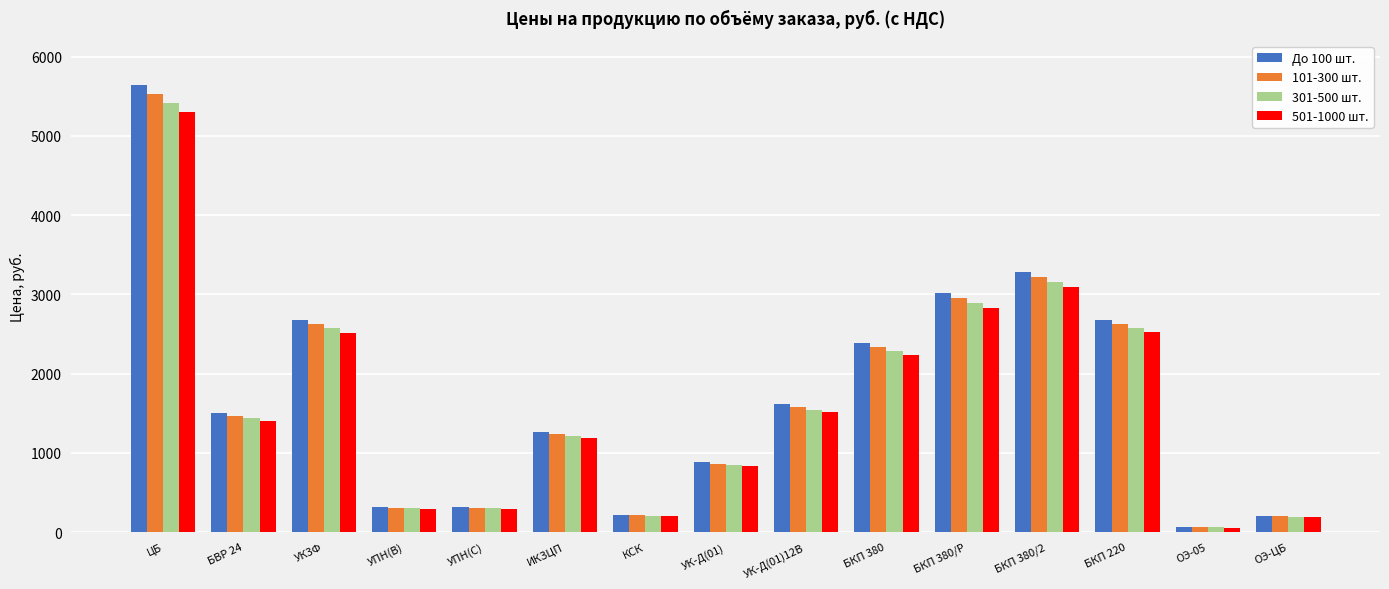

The value of 101-300 шт. at БВР 24 is 2503.4. True or false?

False